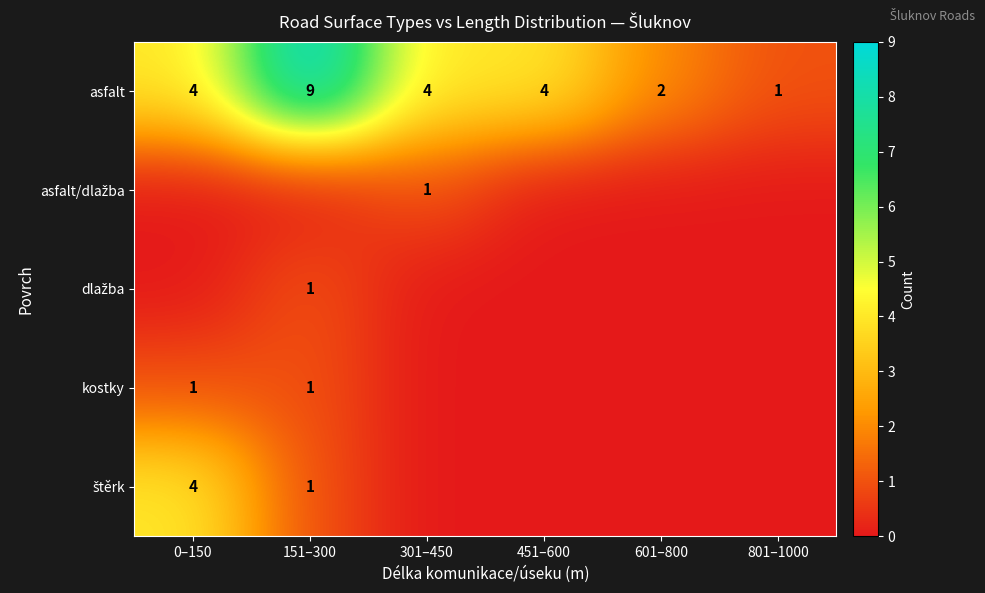

How many asfalt values are between 2 and 4?

4